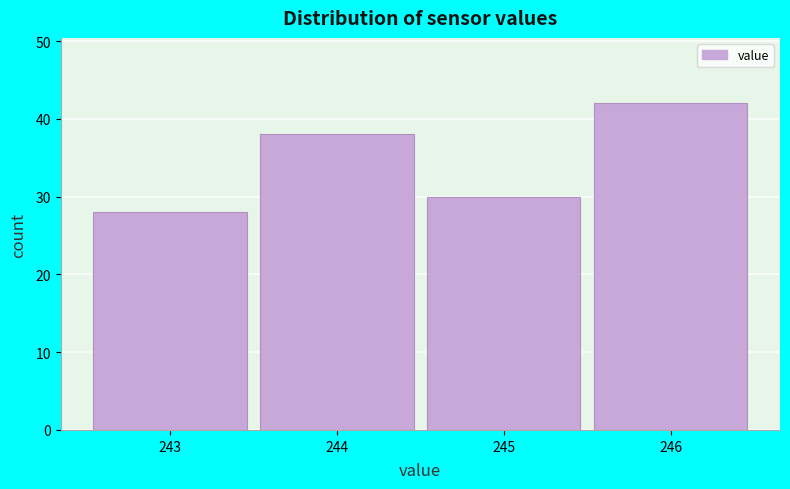

Reading left to right, transcribe this chart: for each bar, give the range it covers on the x-axis and its height. The values are not printed on the chart, so give them approximately, as read against the axis.

242.5 to 243.5: 28
243.5 to 244.5: 38
244.5 to 245.5: 30
245.5 to 246.5: 42